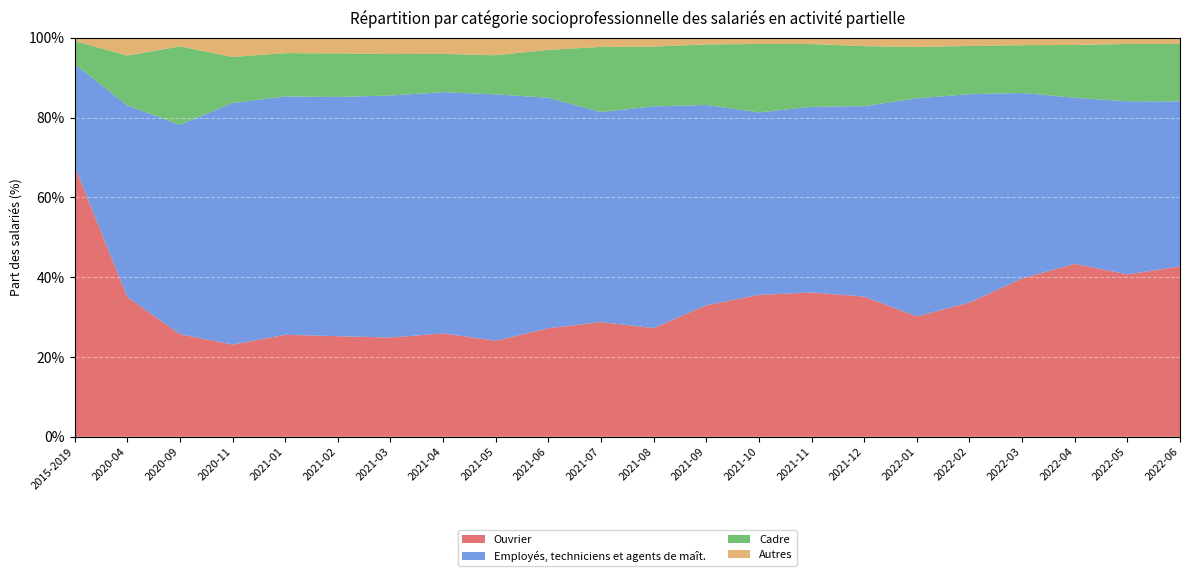

Reading right to left, what are all the values shown in this chart?

Ouvrier: 0.4	0.4	0.4	0.4	0.3	0.3	0.4	0.4	0.4	0.3	0.3	0.3	0.3	0.2	0.3	0.2	0.3	0.3	0.2	0.3	0.4	0.7
Employés, techniciens et agents de maît.: 0.4	0.4	0.4	0.5	0.5	0.5	0.5	0.5	0.5	0.5	0.6	0.5	0.6	0.6	0.6	0.6	0.6	0.6	0.6	0.5	0.5	0.3
Cadre: 0.1	0.1	0.1	0.1	0.1	0.1	0.2	0.2	0.2	0.2	0.1	0.2	0.1	0.1	0.1	0.1	0.1	0.1	0.1	0.2	0.1	0.1
Autres: 0.0	0.0	0.0	0.0	0.0	0.0	0.0	0.0	0.0	0.0	0.0	0.0	0.0	0.0	0.0	0.0	0.0	0.0	0.0	0.0	0.0	0.0